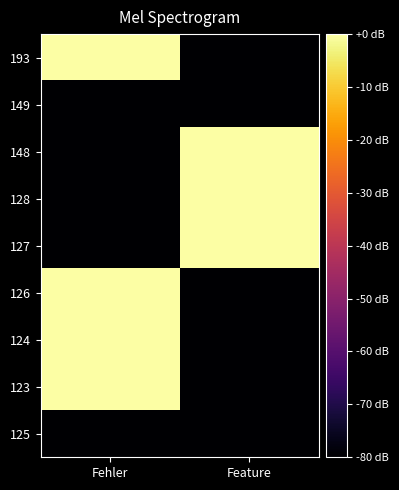

What is the spread (max minus min) of values at Fehler?

80